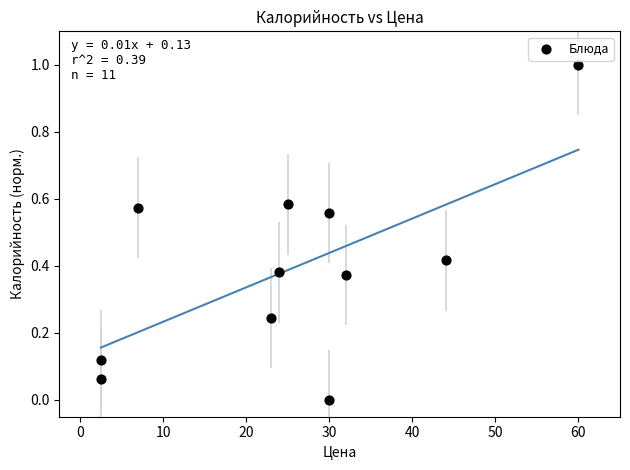

What is the range of X values (max minus min)?

57.5